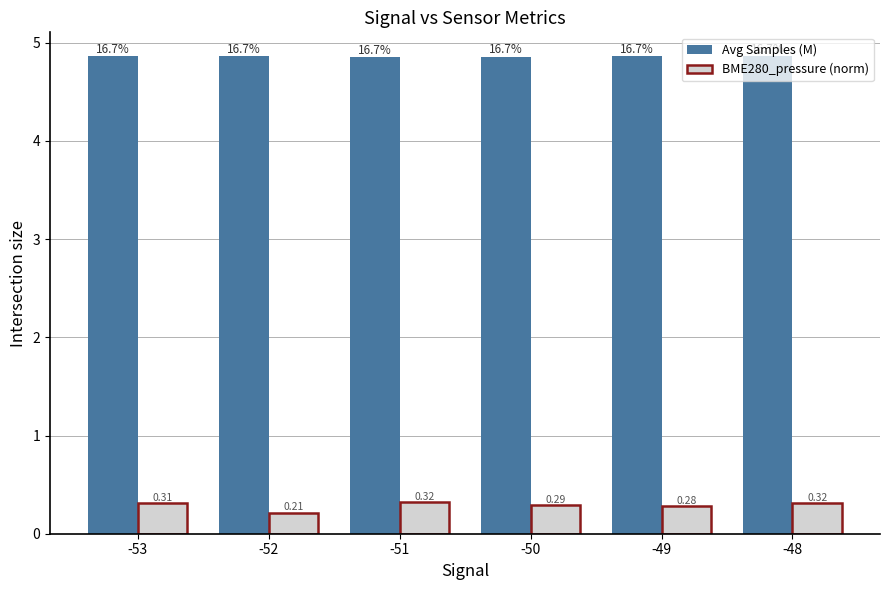

At -52, list the series in order from largest to smallest.

Avg Samples (M), BME280_pressure (norm)